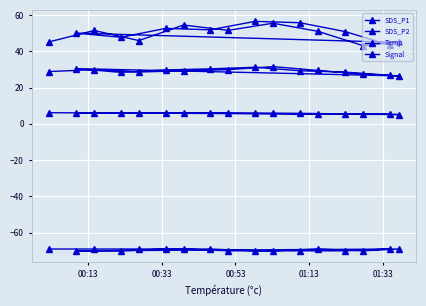

How many distinct data groups are displayed?

4